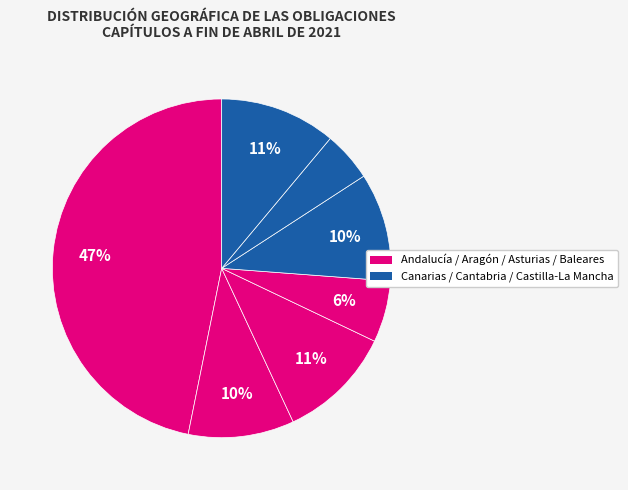

How many segments does this pie chart have?

7